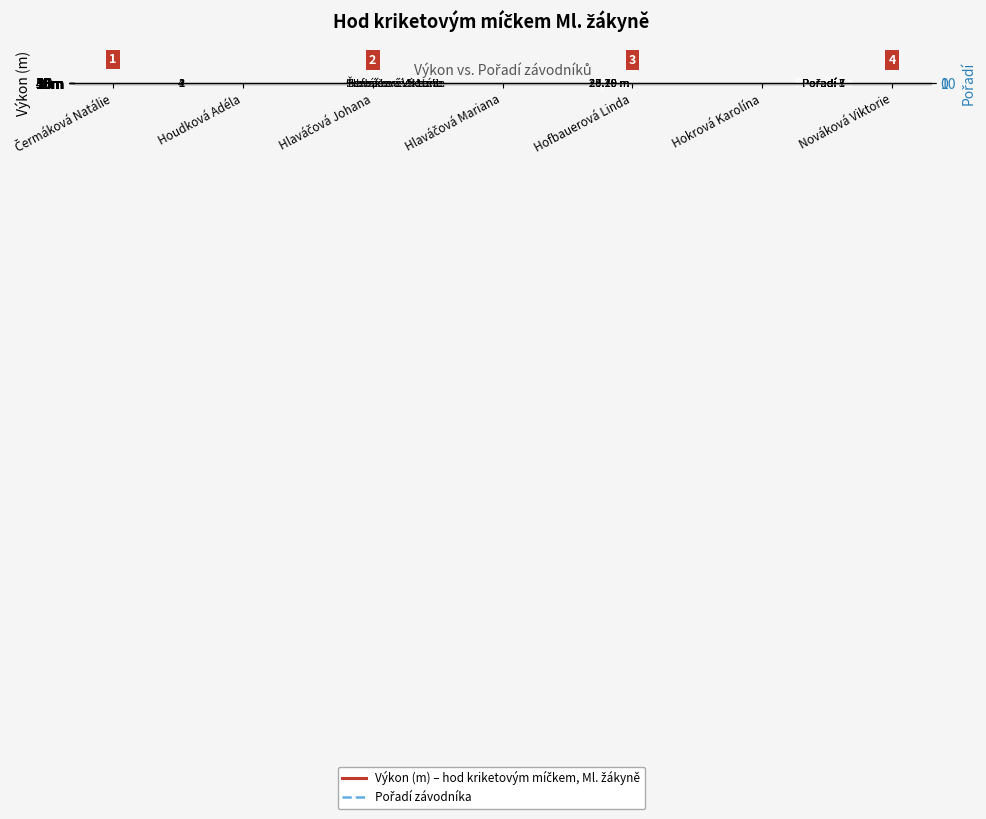

What is the label of the 1st point from the left?

Čermáková Natálie